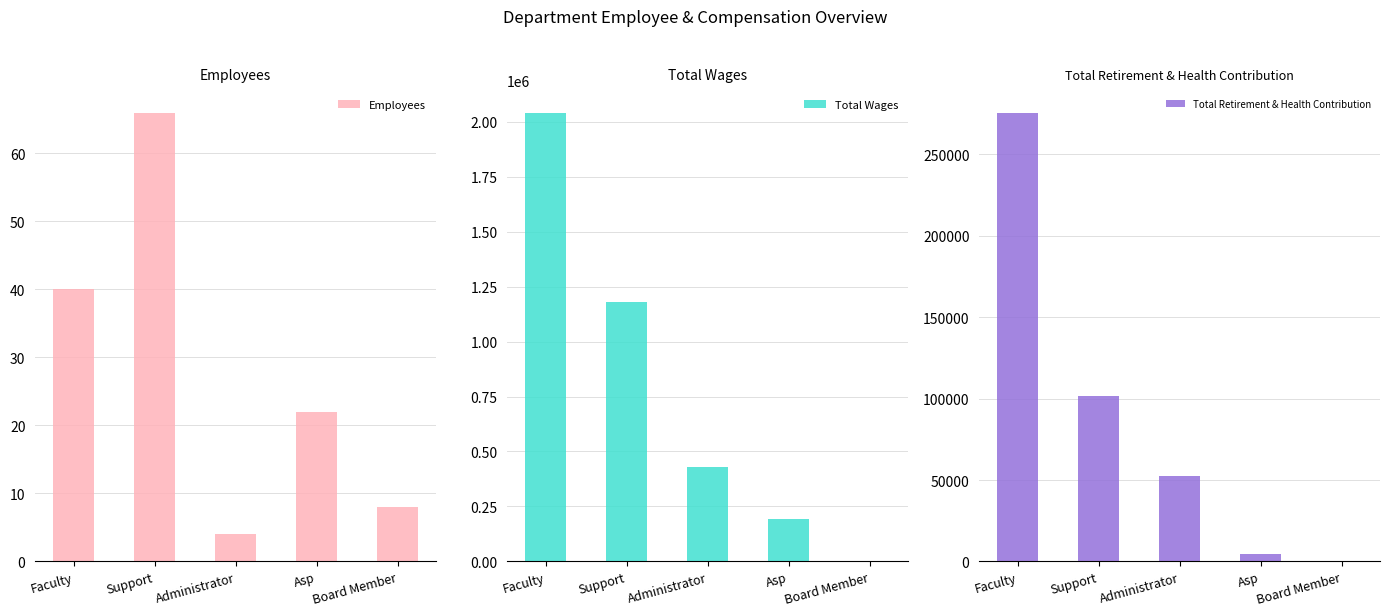

What is the value of the Total Retirement & Health Contribution bar at the 2nd from the left?

101312